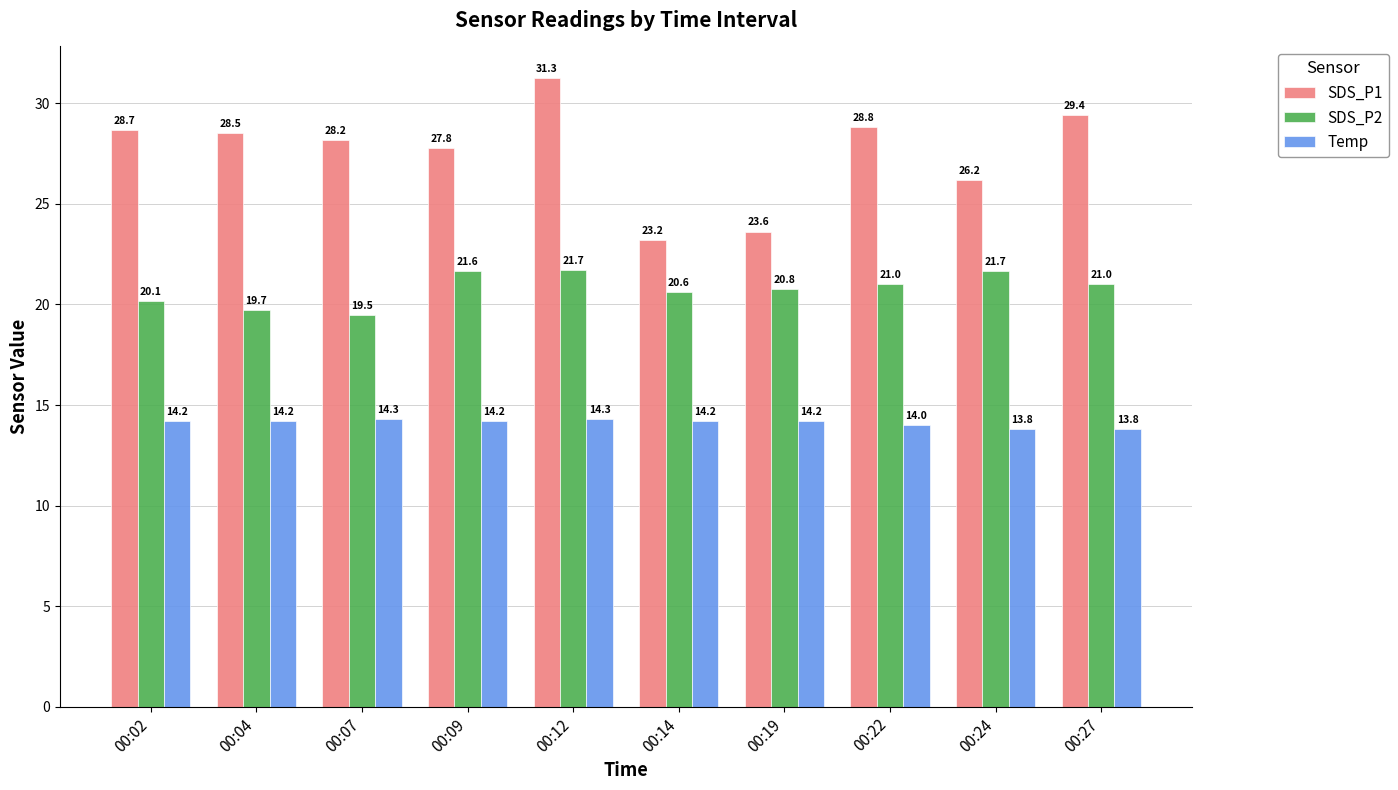

Rank the series by their maximum value, from lowest to highest.

Temp, SDS_P2, SDS_P1